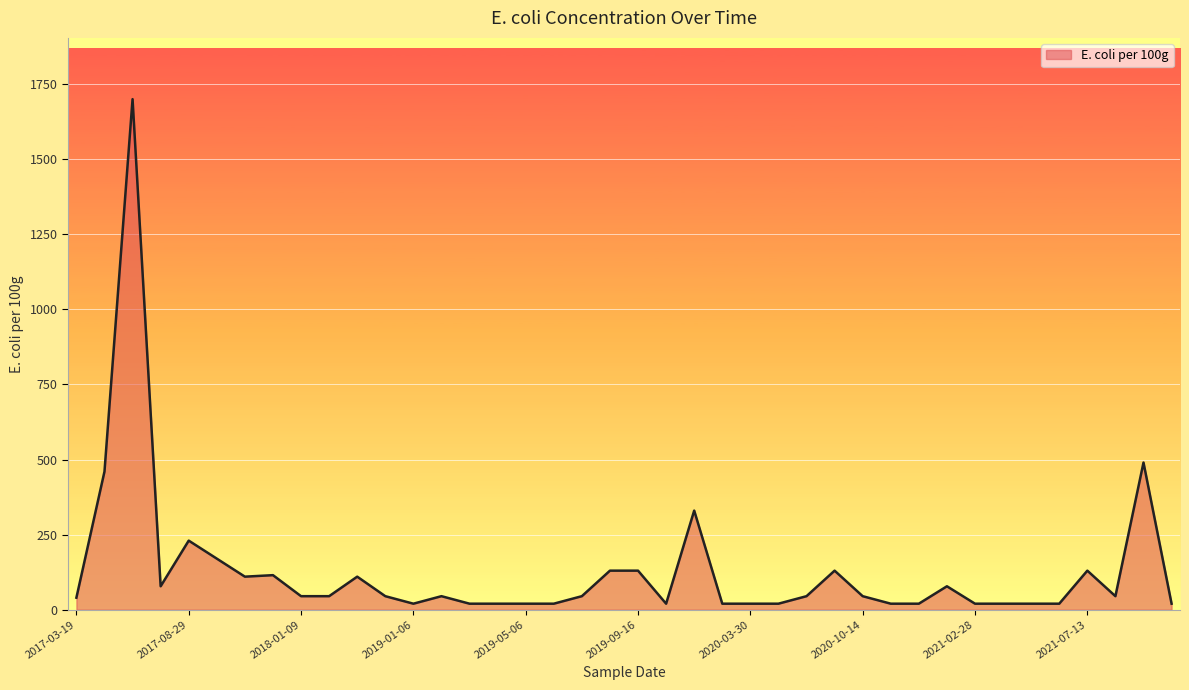

What is the greatest value displayed?

1700